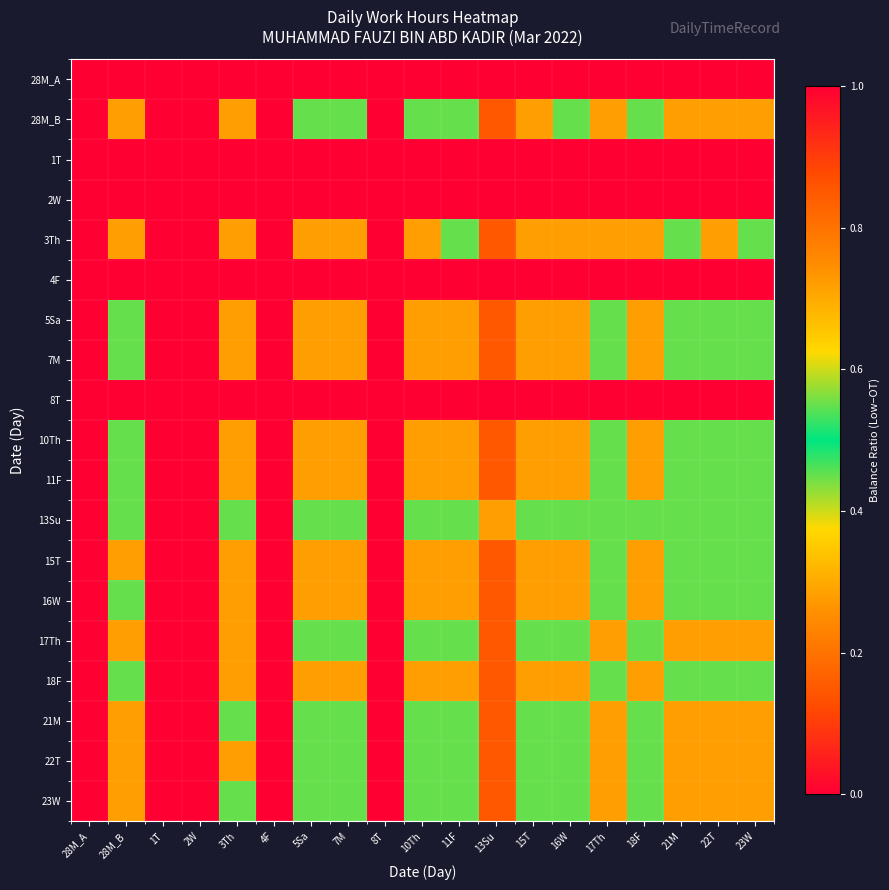

At which category is the sum across all series the highest?

3Th